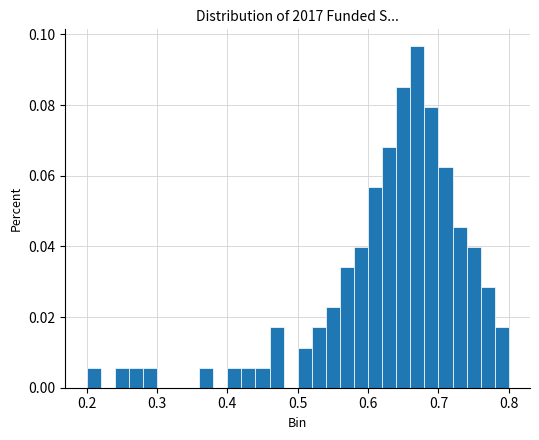

Read against the x-axis, roughly where is the centre of the tallest bar?

0.67